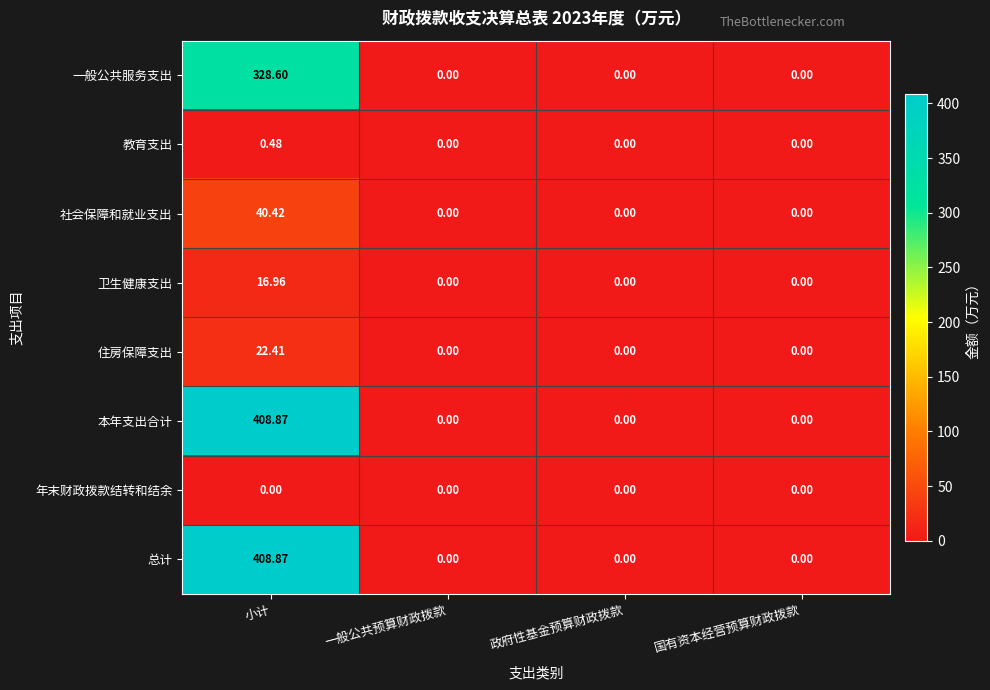

At which category is the sum across all series the highest?

小计